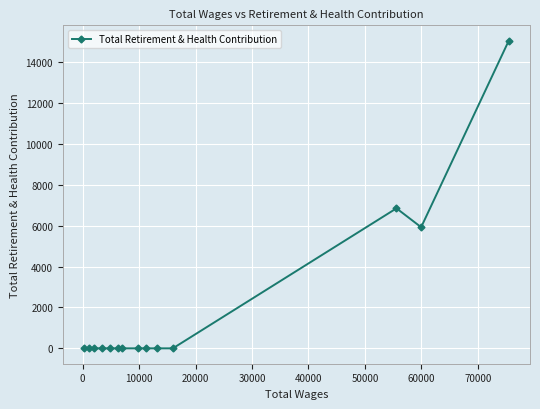

What is the maximum value shown in the chart?

15052